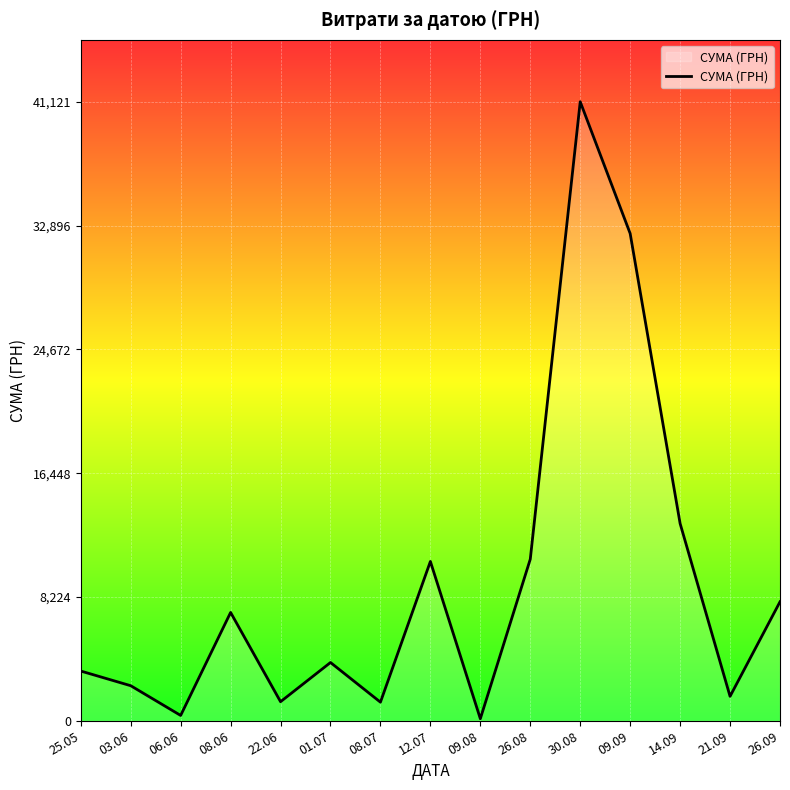

How many interior local valleys (lower than both neighbors) does the data have?

5